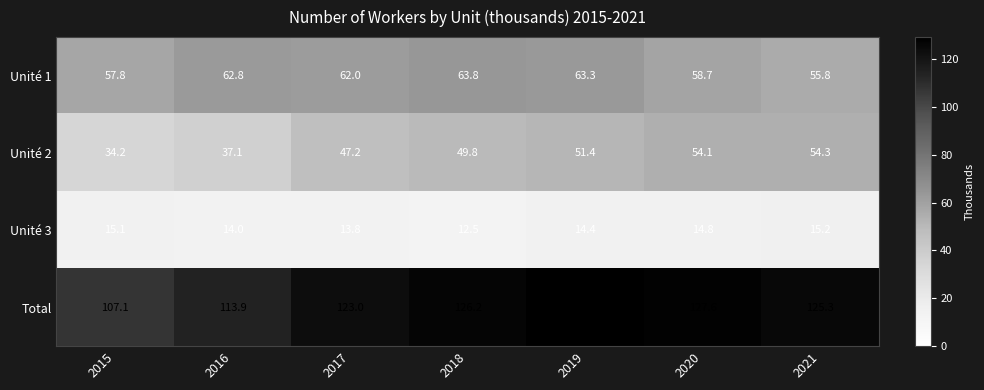

Reading right to left, list all the values displayed in this chart.

Unité 1: 55.8	58.7	63.3	63.8	62.0	62.8	57.8
Unité 2: 54.3	54.1	51.4	49.8	47.2	37.1	34.2
Unité 3: 15.2	14.8	14.4	12.5	13.8	14.0	15.1
Total: 125.3	127.6	129.1	126.2	123.0	113.9	107.1